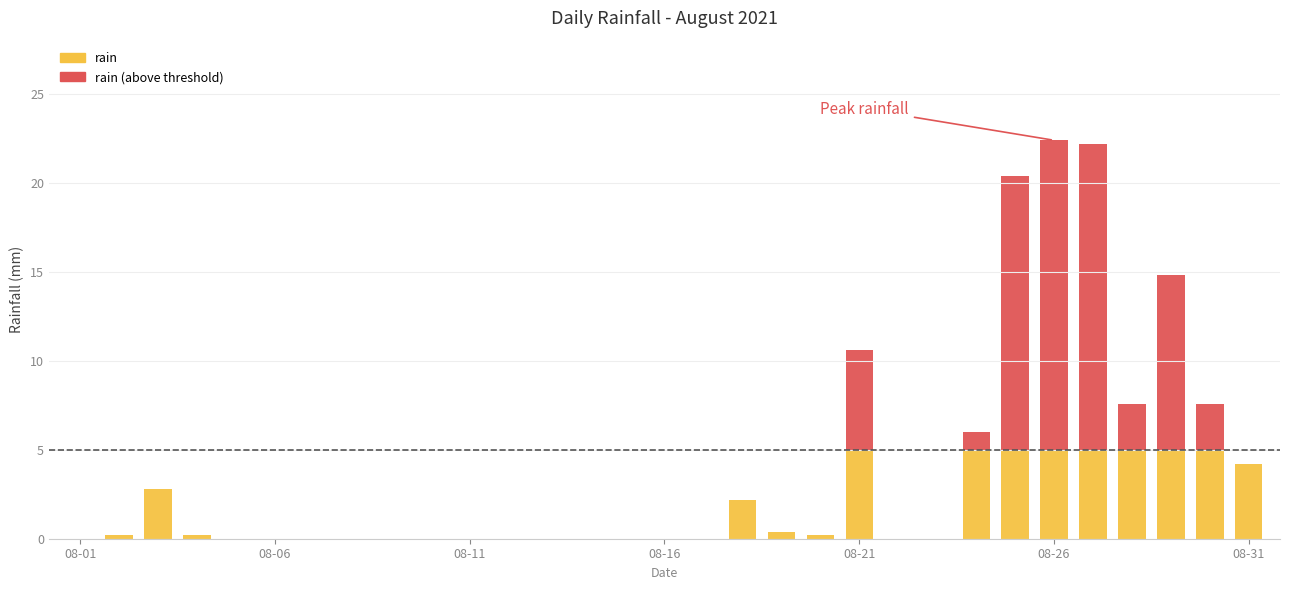

What is the maximum value for rain?

5.0